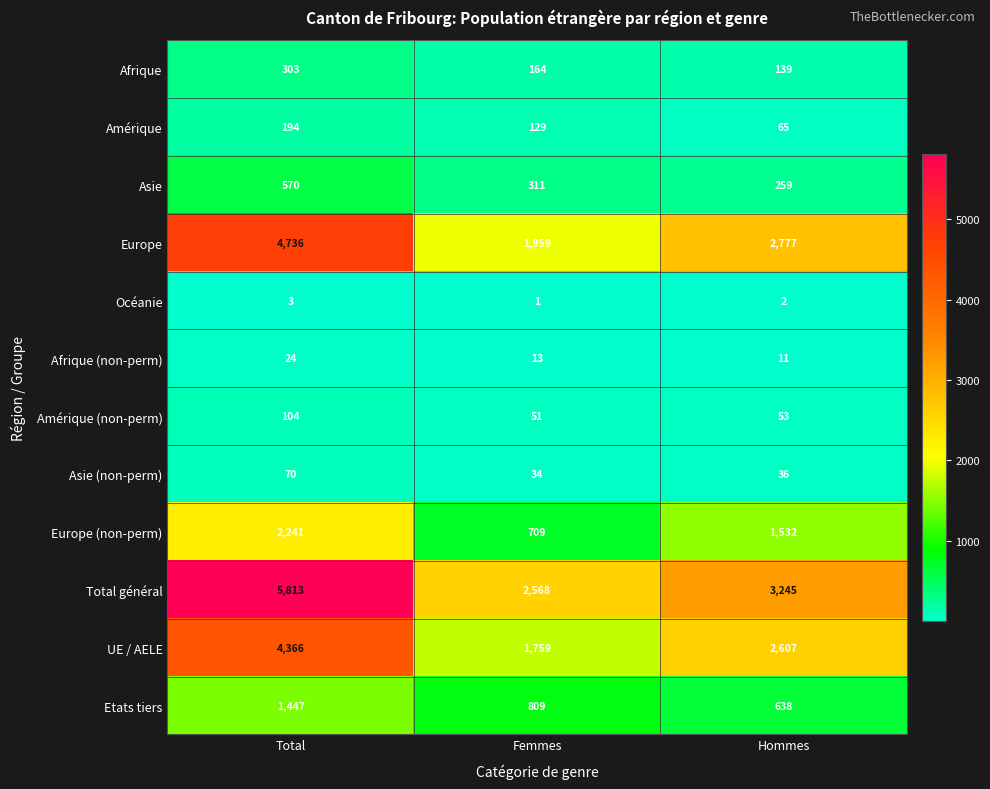

At how many categories does at least one series exceed 147?

3